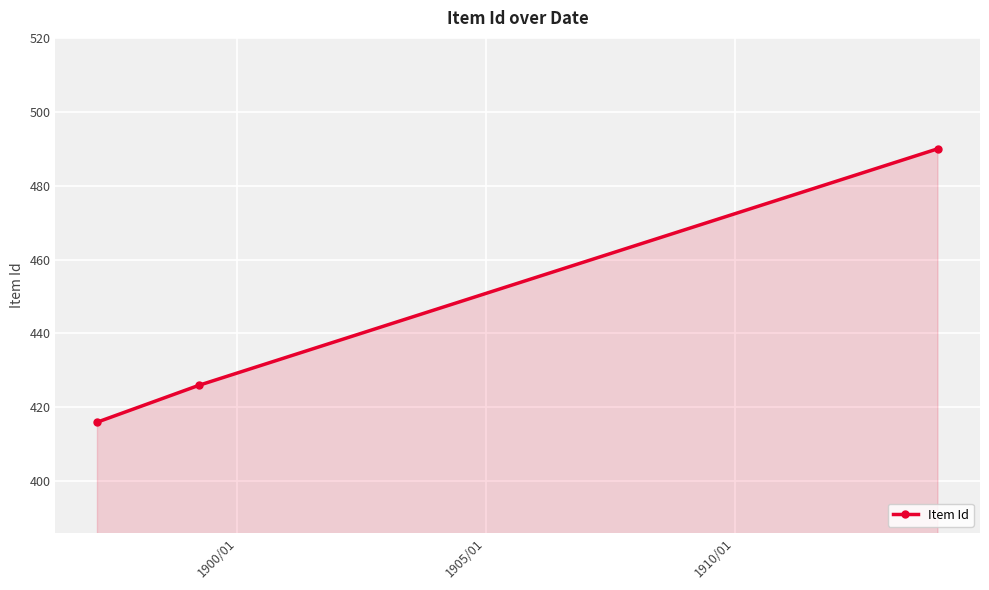

What is the maximum value shown in the chart?

490